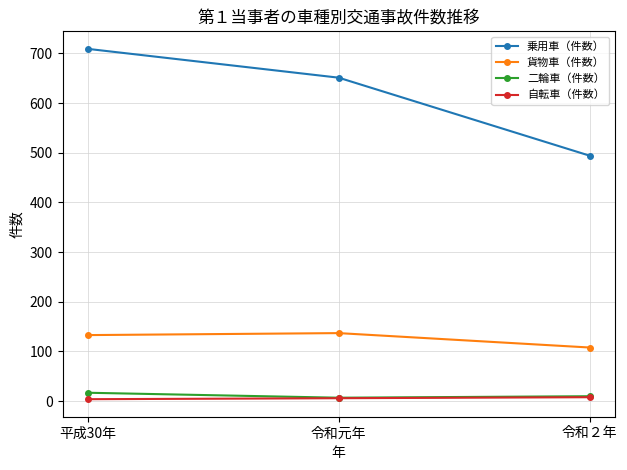

Which label corresponds to the largest value in the chart?

平成30年